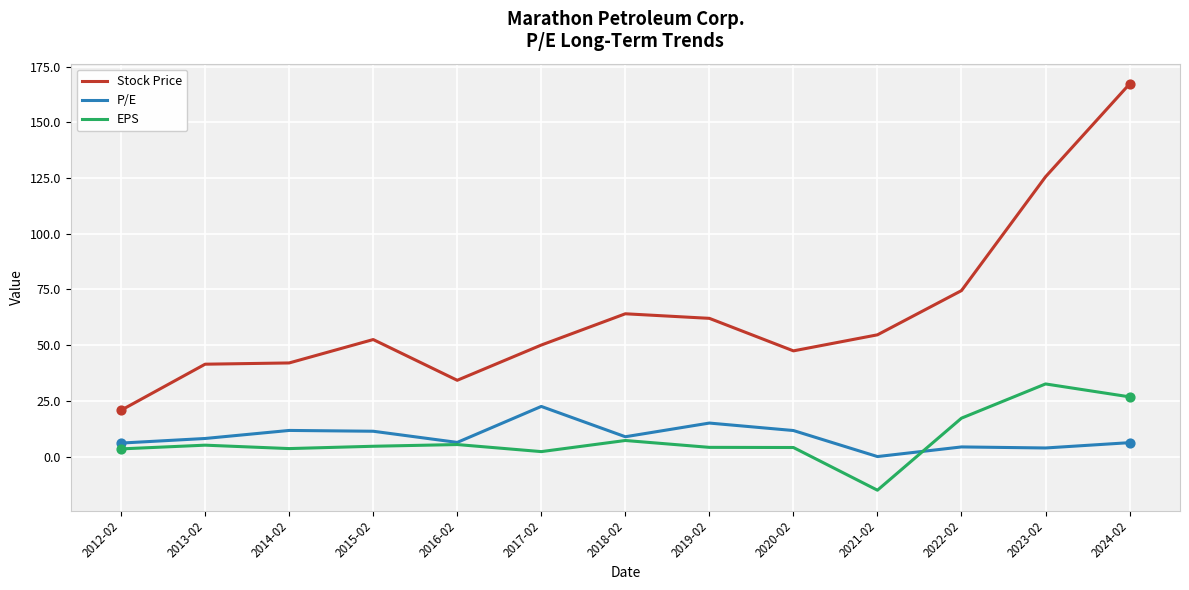

Which series changed the most between 2015-02 and 2016-02?

Stock Price